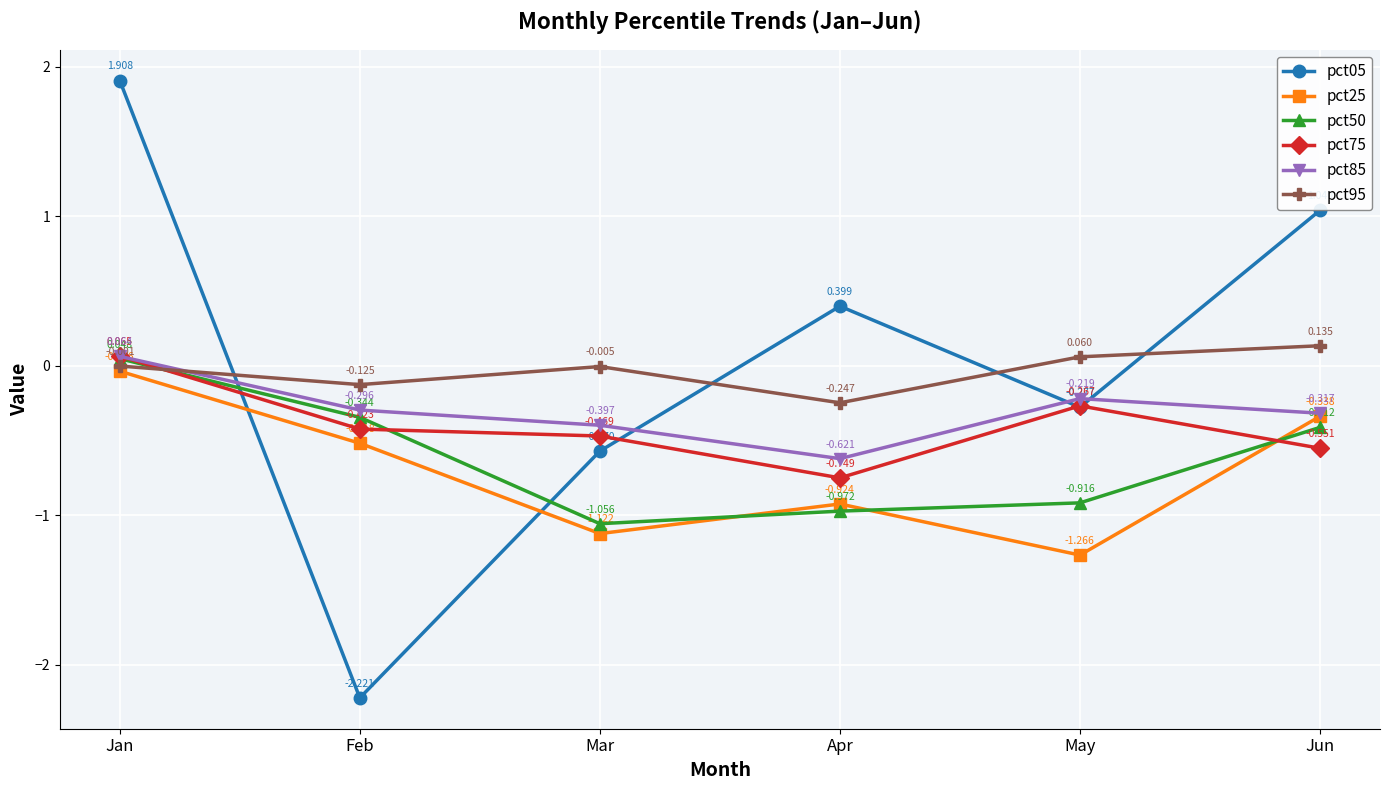

What is the sum of the pct05 values at Feb and Jun?

-1.2